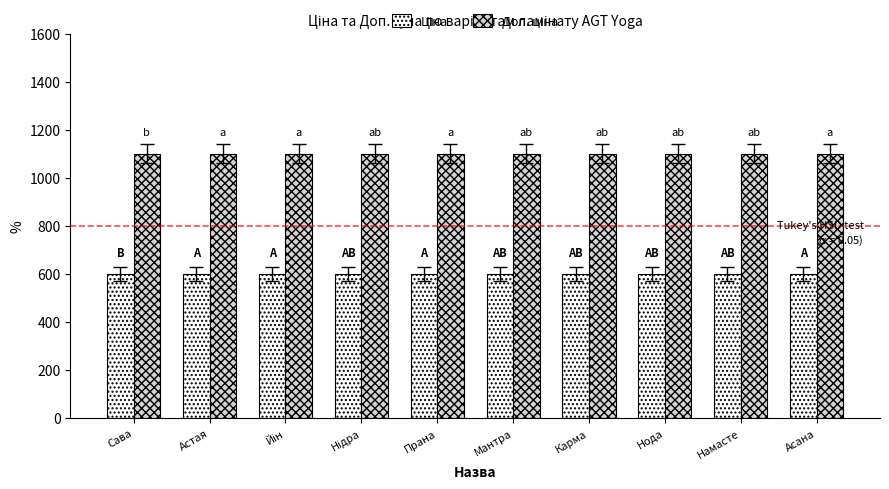

What is the maximum value shown in the chart?

1100.0